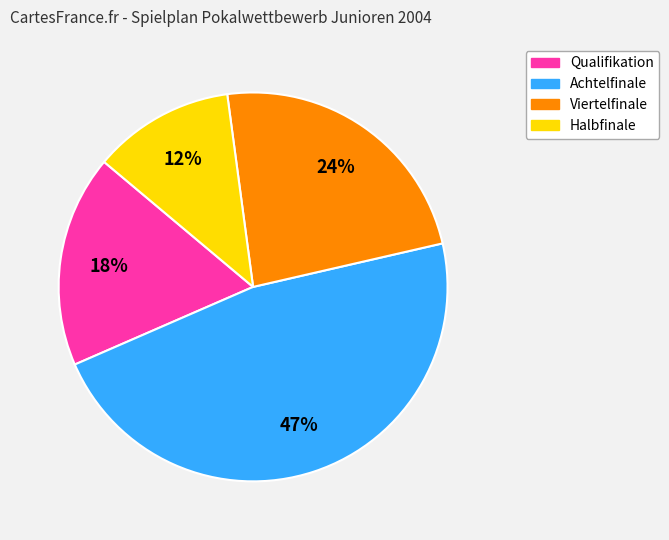

Between Viertelfinale and Achtelfinale, which is larger?

Achtelfinale